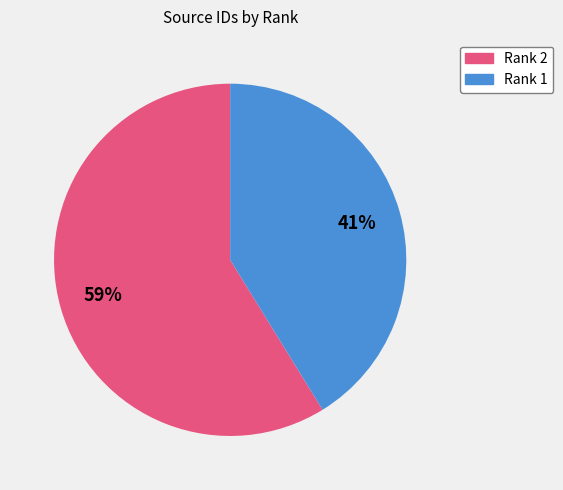

To the nearest percent, what is the average slice percentage?

50%